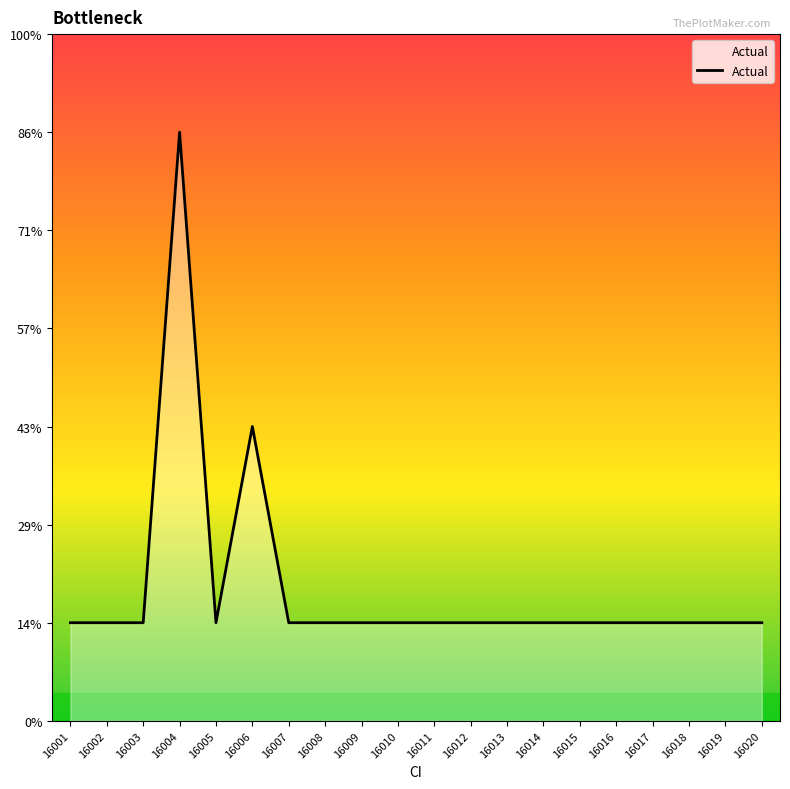

Reading left to right, list all the values displayed in this chart.

16001=1	16002=1	16003=1	16004=6	16005=1	16006=3	16007=1	16008=1	16009=1	16010=1	16011=1	16012=1	16013=1	16014=1	16015=1	16016=1	16017=1	16018=1	16019=1	16020=1